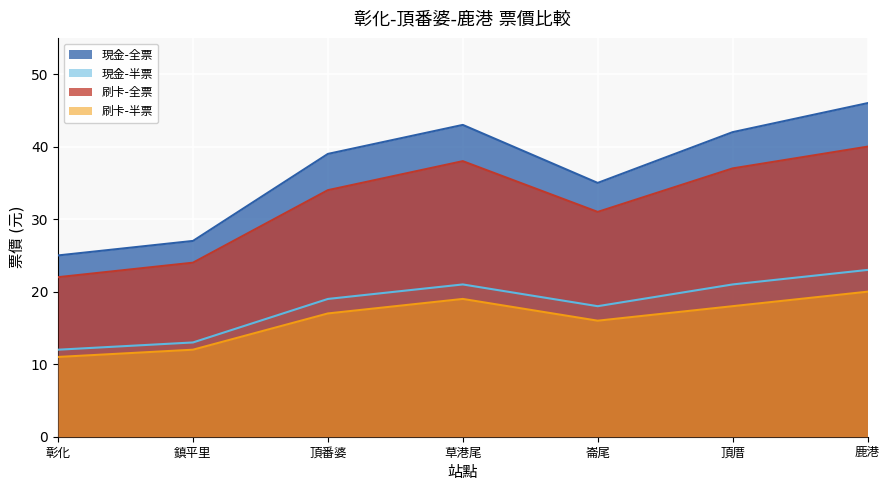

What is the label of the 6th point from the right?

鎮平里